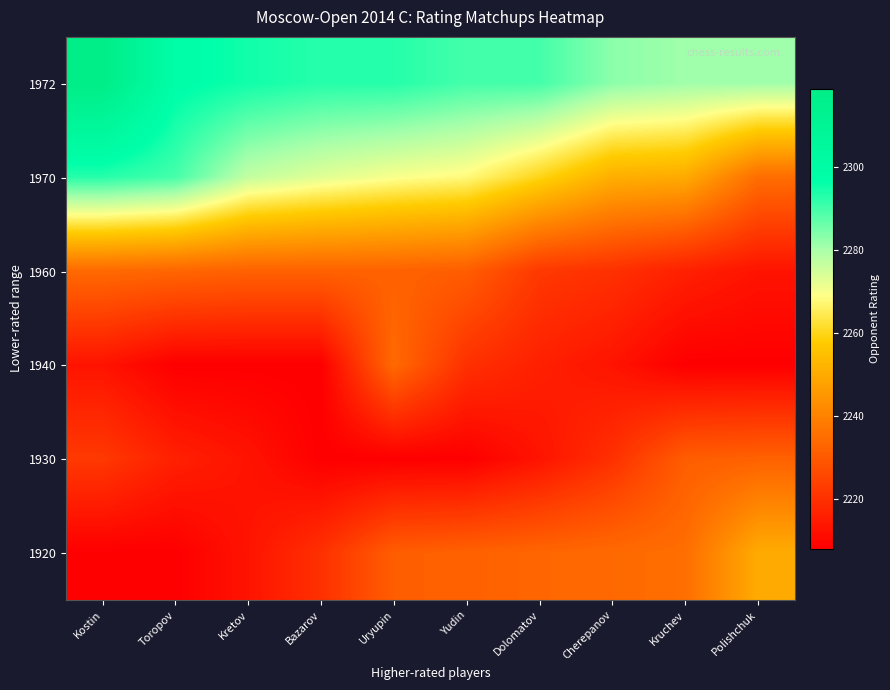

What is the smallest value displayed?

2208